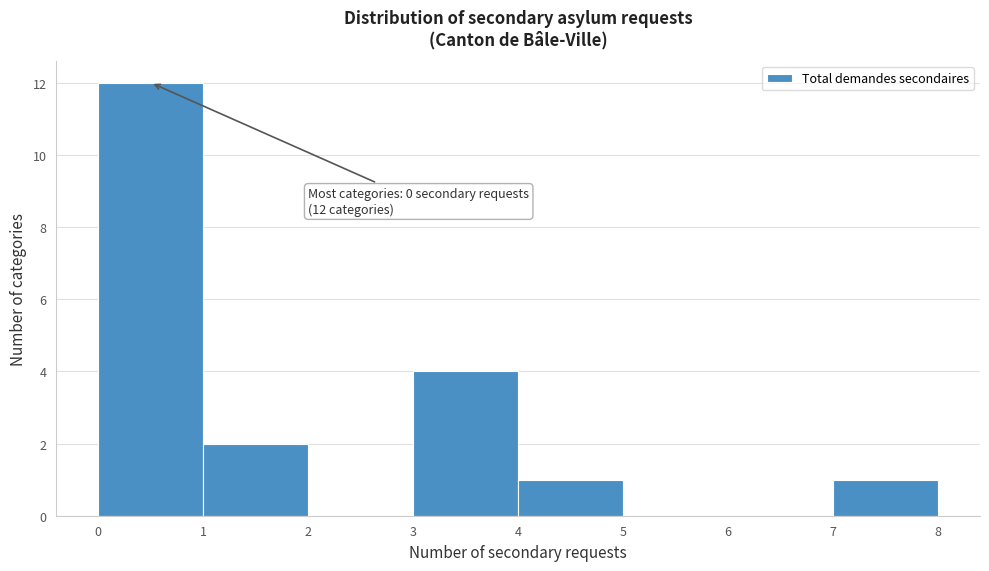

Which range on the x-axis has the tallest bar?

0 to 1